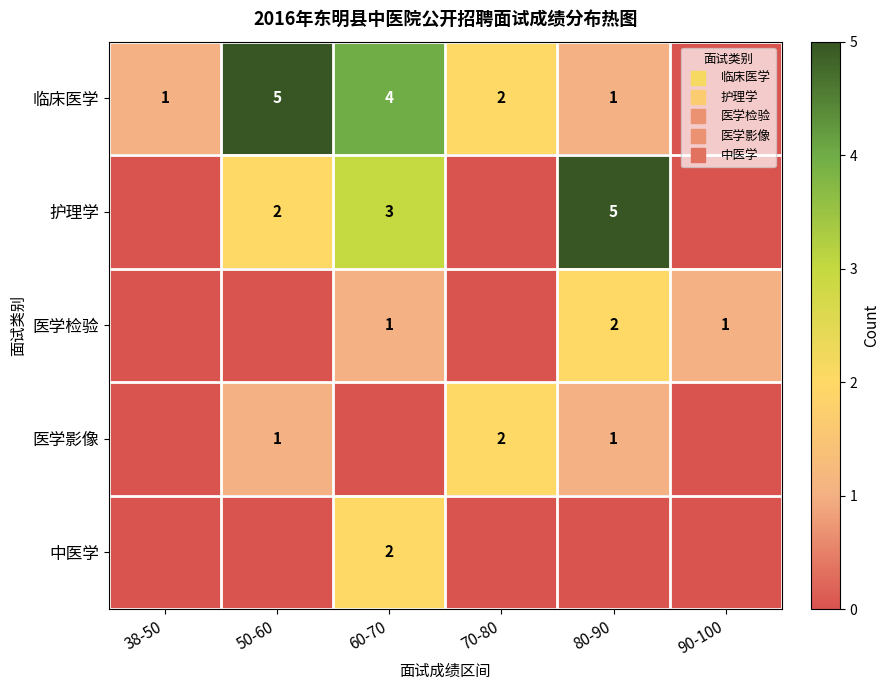

What is the maximum value for 中医学?

2